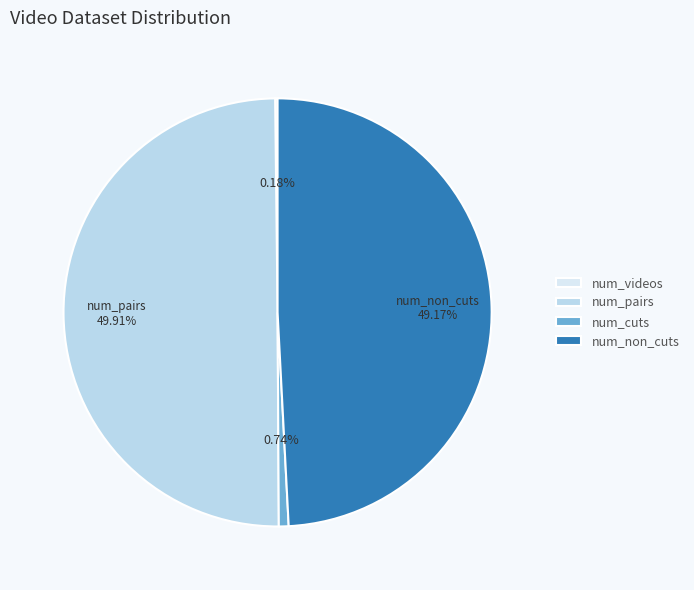

To the nearest percent, what is the difference between the largest and smallest slice percentages?

50%